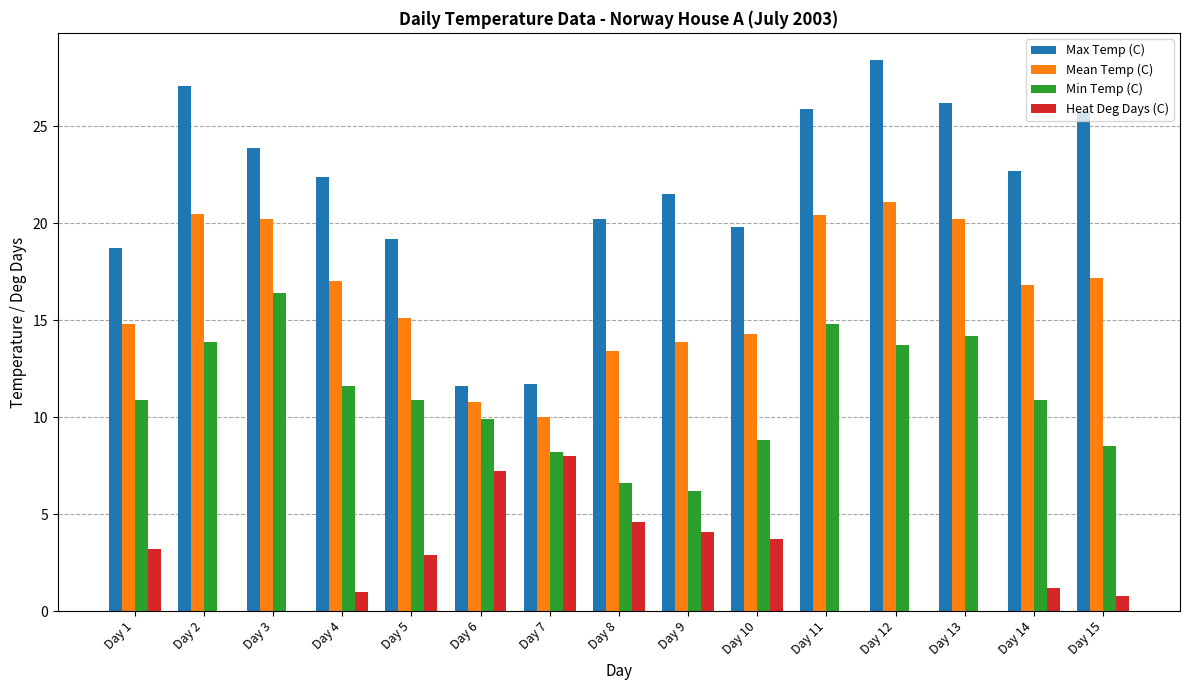

Is the value of Min Temp (C) at Day 10 greater than the value of Max Temp (C) at Day 2?

No